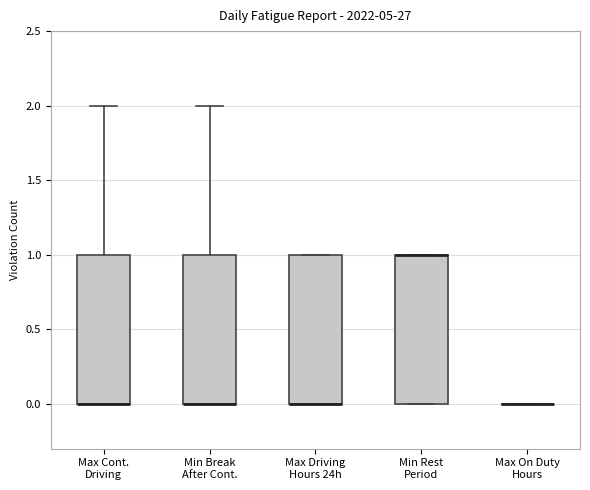

Reading left to right, read every box against the y-axis: the position of its median line, the range the box covers, and the ends of its whiskers. The values are not printed on the chart, so give them approximately, as read against the axis.

Max Cont. Driving: median 0 (drawn on the box's lower edge), box 0 to 1, whiskers 0 to 2
Min Break After Cont.: median 0 (drawn on the box's lower edge), box 0 to 1, whiskers 0 to 2
Max Driving Hours 24h: median 0 (drawn on the box's lower edge), box 0 to 1, whiskers 0 to 1
Min Rest Period: median 1 (drawn on the box's upper edge), box 0 to 1, whiskers 0 to 1
Max On Duty Hours: box collapsed to a line at 0, whiskers 0 to 0